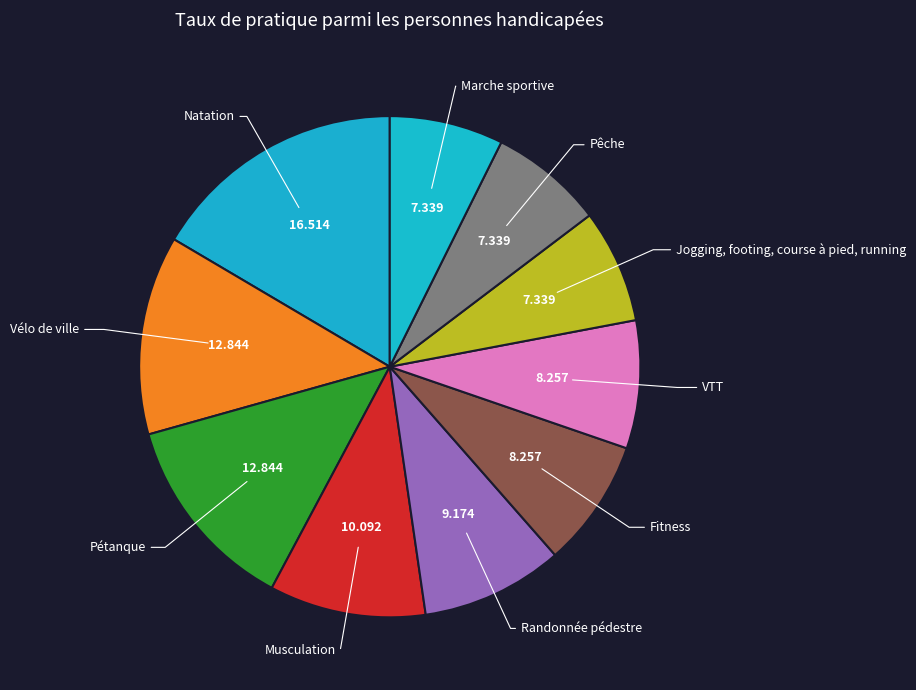

Count the number of slices in the pie.

10